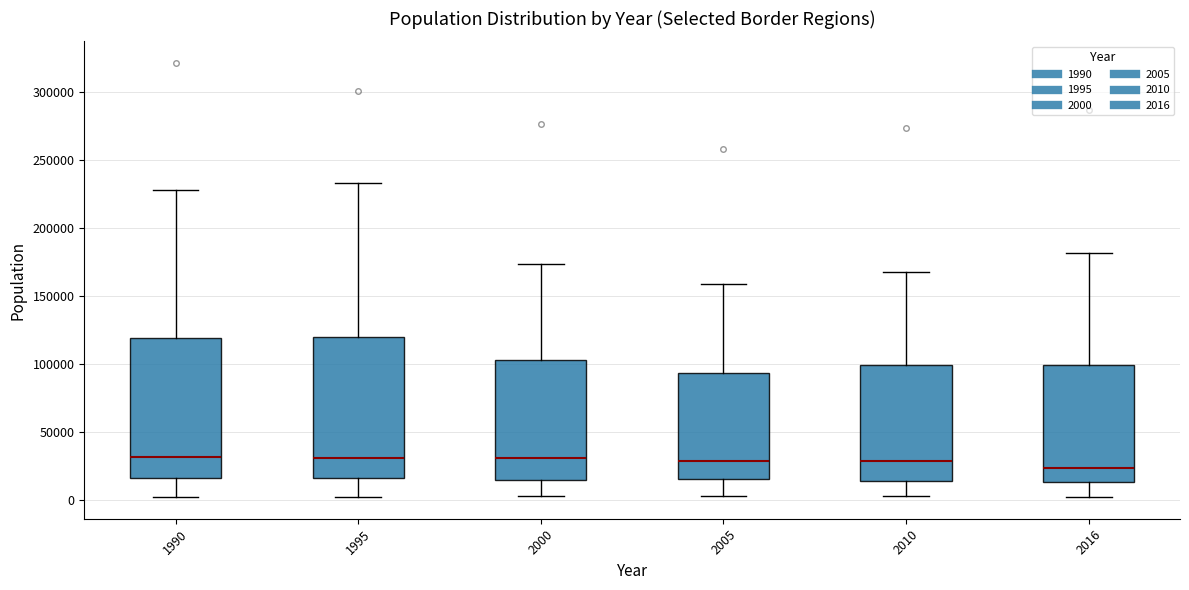

Reading left to right, transcribe this box plot: for each box, give where its median line is, the range the box spans, and where its two whiskers end, as read against the y-axis. The values are not printed on the chart, so give them approximately, as read against the axis.

1990: median 30000, box 15000 to 120000, whiskers 0 to 230000
1995: median 30000, box 15000 to 120000, whiskers 0 to 235000
2000: median 30000, box 15000 to 105000, whiskers 0 to 175000
2005: median 30000, box 15000 to 95000, whiskers 5000 to 160000
2010: median 30000, box 15000 to 100000, whiskers 0 to 165000
2016: median 25000, box 15000 to 100000, whiskers 0 to 180000